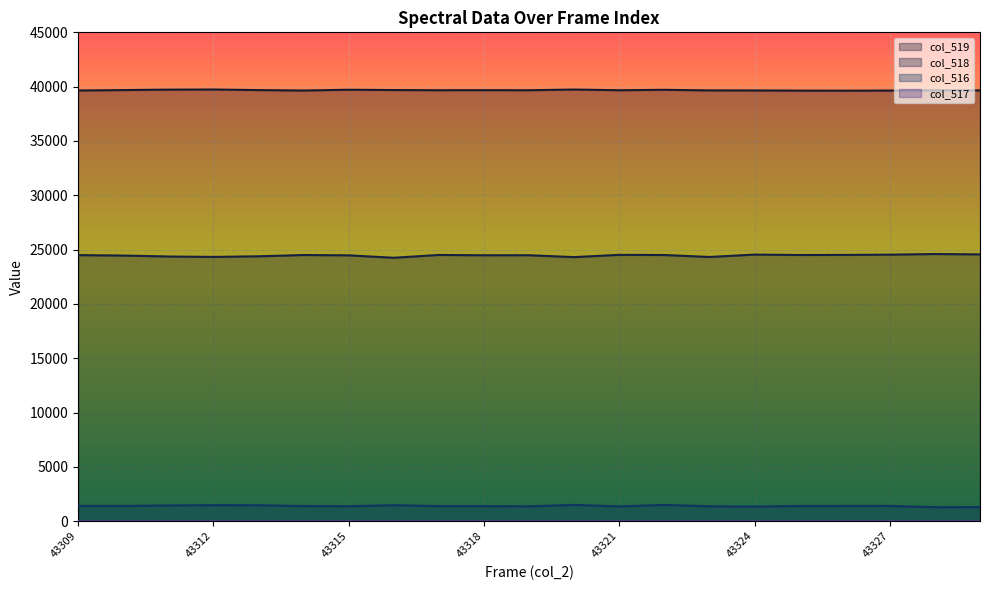

Reading right to left, what are all the values shown in this chart?

col_519: 43329=39659	43328=39664	43327=39641	43326=39629	43325=39635	43324=39651	43323=39656	43322=39709	43321=39671	43320=39734	43319=39671	43318=39676	43317=39672	43316=39688	43315=39715	43314=39645	43313=39684	43312=39737	43311=39725	43310=39685	43309=39647
col_518: 43329=24559	43328=24592	43327=24536	43326=24510	43325=24504	43324=24540	43323=24322	43322=24501	43321=24517	43320=24308	43319=24482	43318=24478	43317=24506	43316=24248	43315=24472	43314=24501	43313=24383	43312=24326	43311=24365	43310=24452	43309=24490
col_516: 43329=1295	43328=1288	43327=1400	43326=1397	43325=1396	43324=1344	43323=1371	43322=1493	43321=1358	43320=1498	43319=1363	43318=1382	43317=1385	43316=1471	43315=1375	43314=1389	43313=1468	43312=1472	43311=1445	43310=1398	43309=1398
col_517: 43329=1	43328=1	43327=1	43326=0	43325=0	43324=0	43323=0	43322=0	43321=0	43320=0	43319=0	43318=1	43317=2	43316=0	43315=0	43314=0	43313=2	43312=2	43311=0	43310=2	43309=0